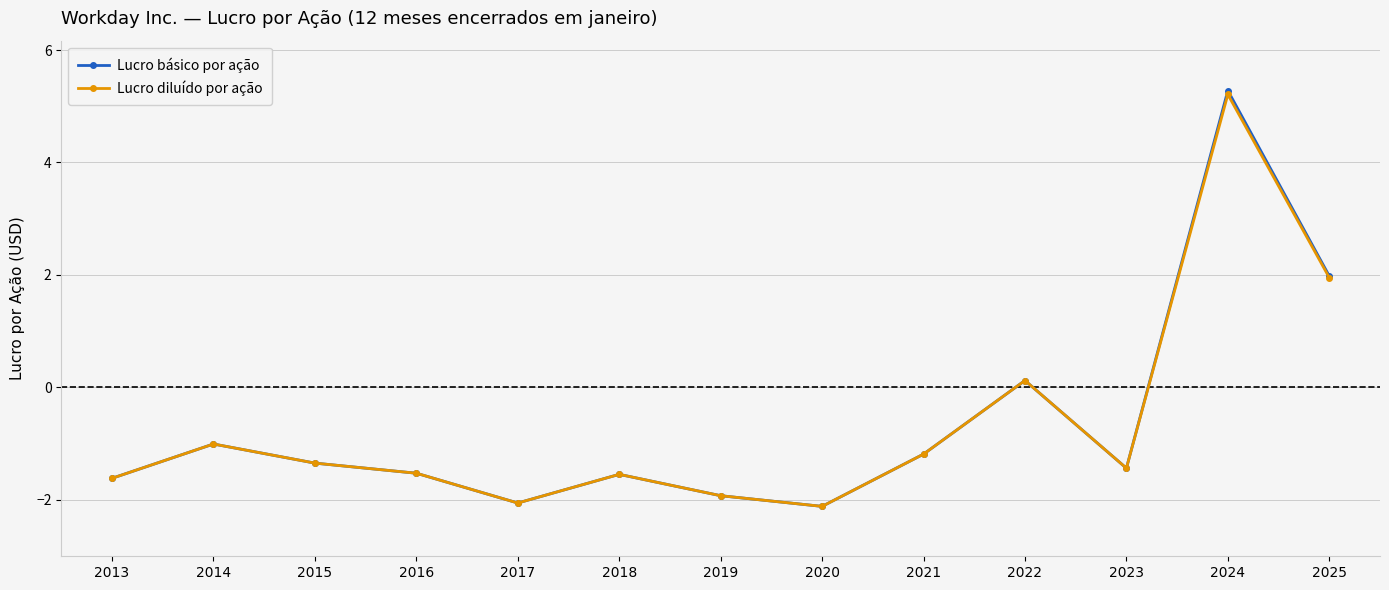

Which series has the widest spread of values?

Lucro básico por ação